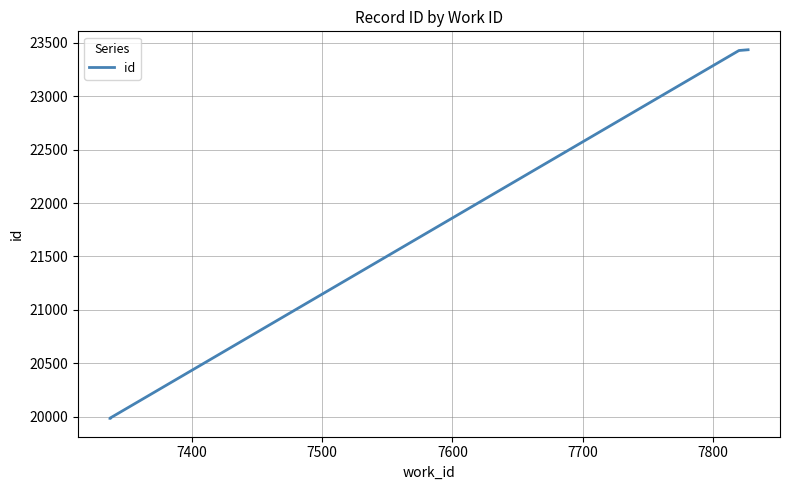

What is the average value?

22743